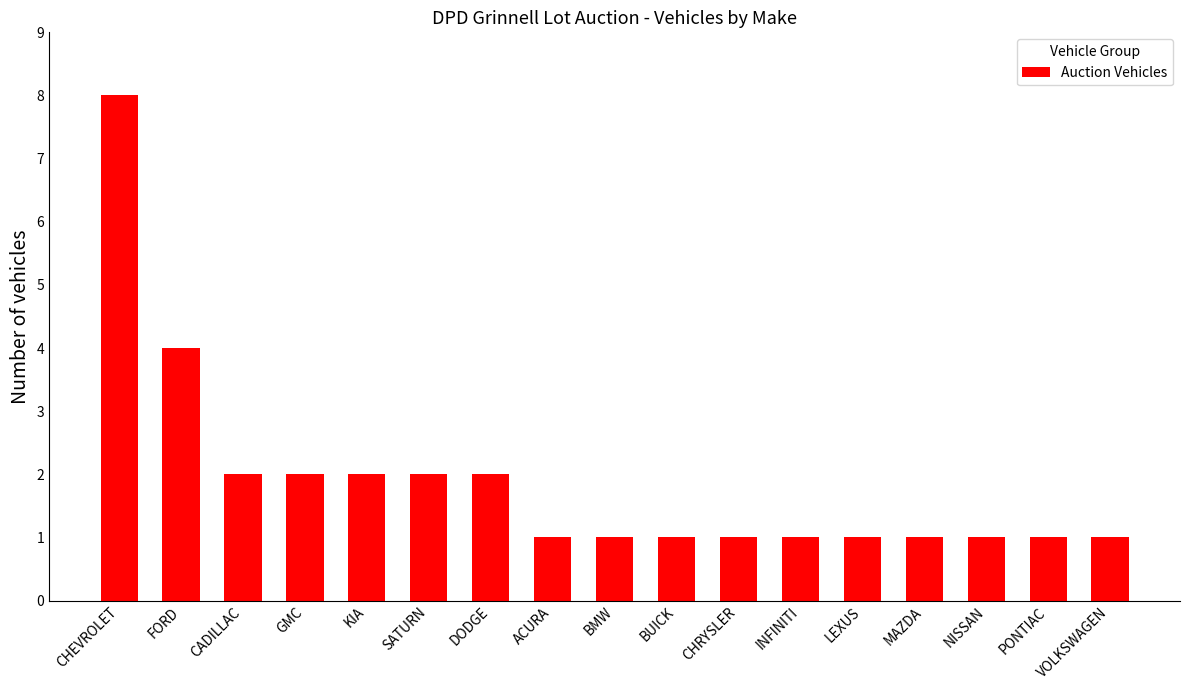

What is the sum of the values at INFINITI and DODGE?

3